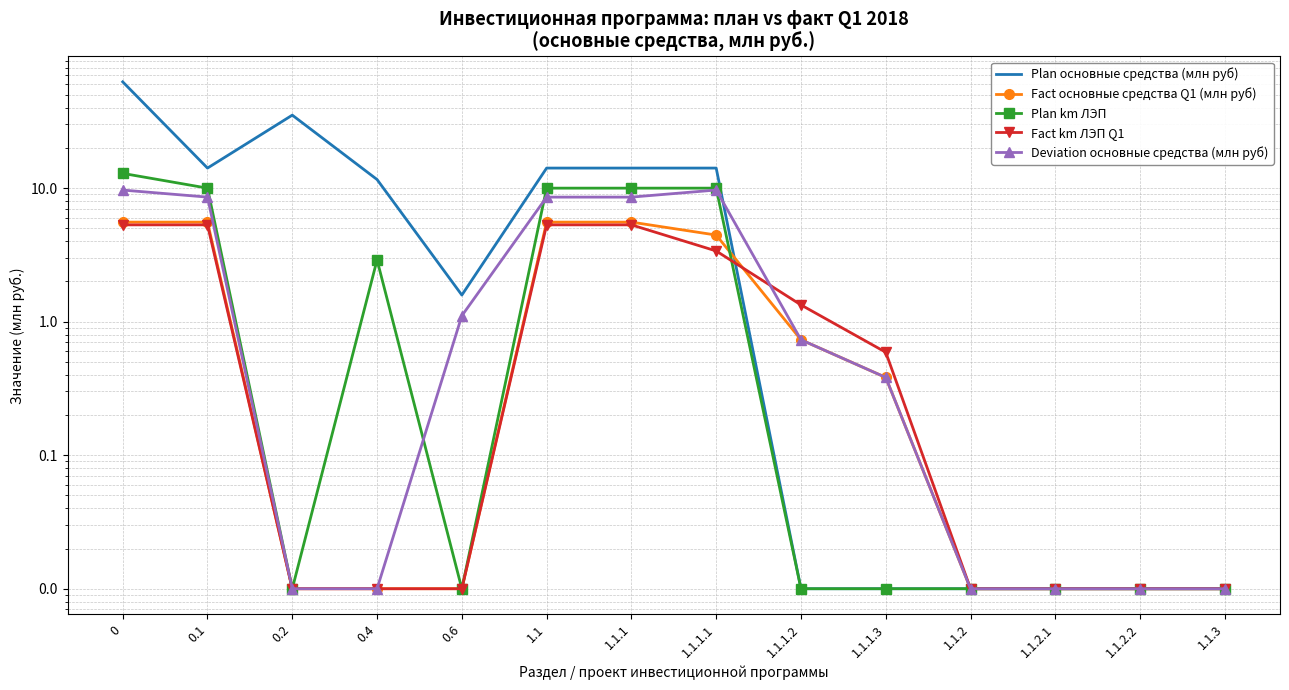

What is the sum of all Plan km ЛЭП values?

55.9